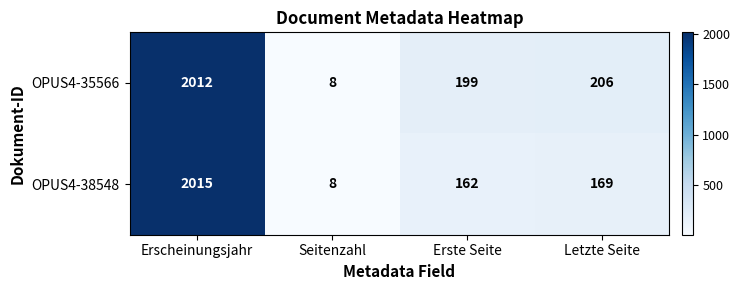

List the series in order of their overall mean, lowest first.

OPUS4-38548, OPUS4-35566